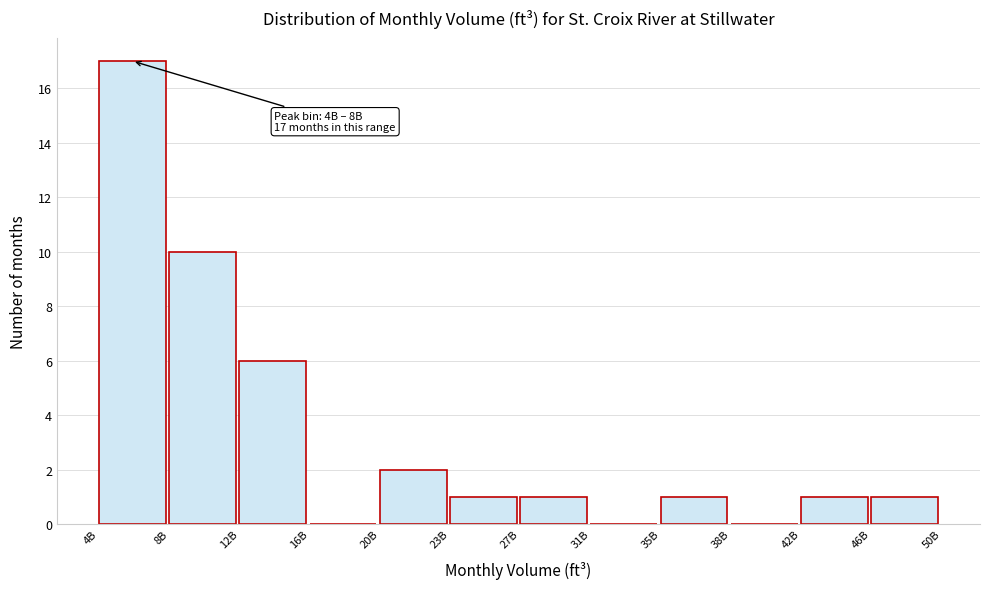

Reading left to right, what are all the values shown in this chart?

4B=17	8B=10	12B=6	16B=0	20B=2	23B=1	27B=1	31B=0	35B=1	38B=0	42B=1	46B=1